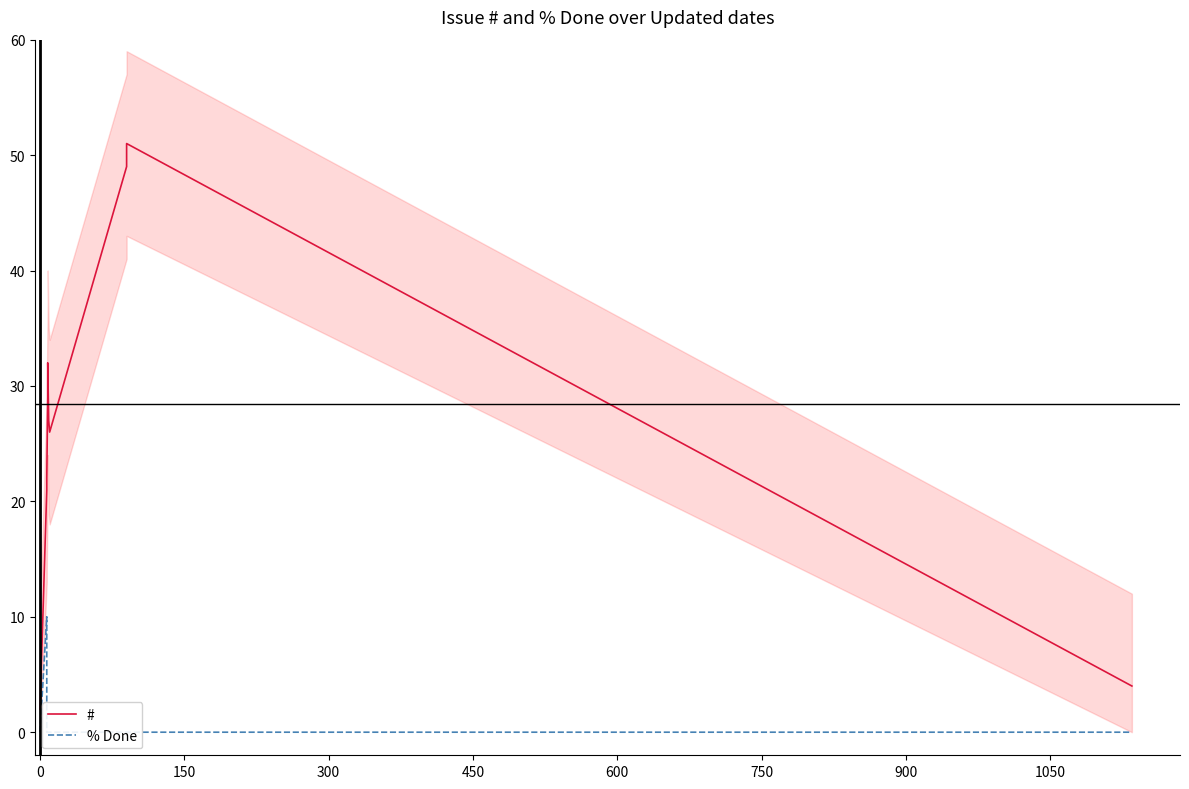

The value of # at 900 is 87. True or false?

False